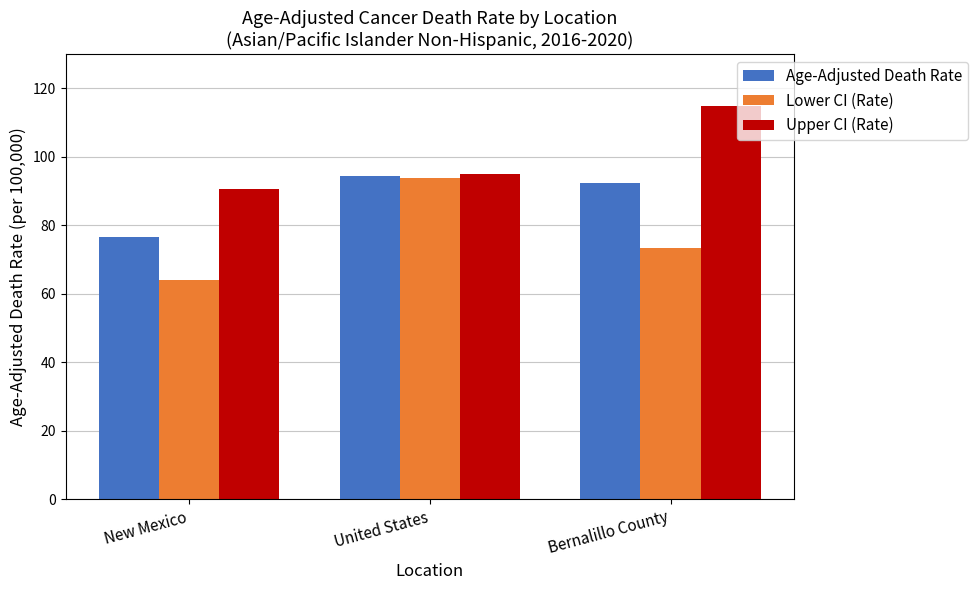

What is the label of the 2nd bar from the right?

United States